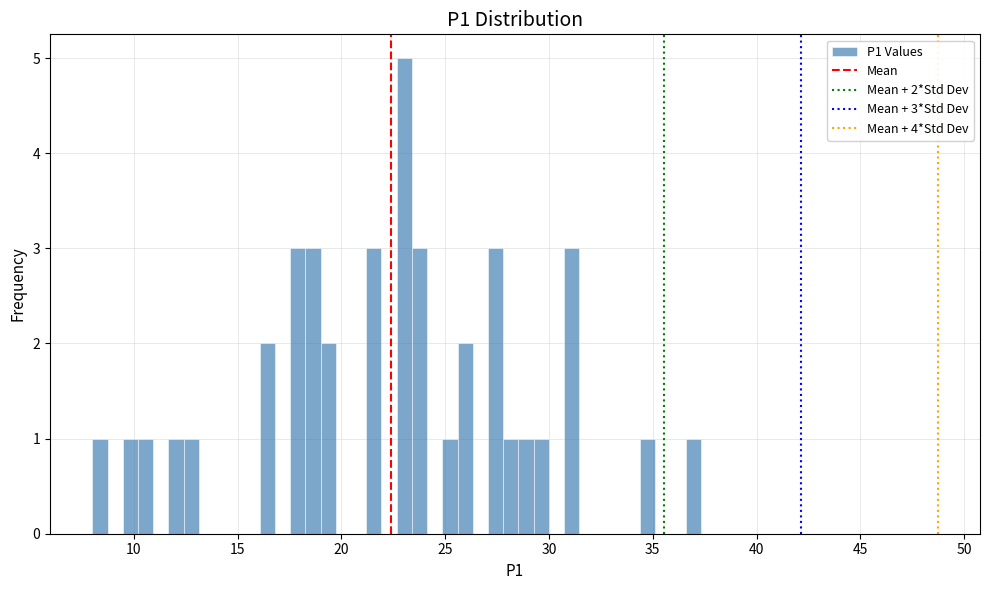

Around what value on the x-axis is the tallest bar? Give the approximate position of its centre, as read against the axis.

23.0